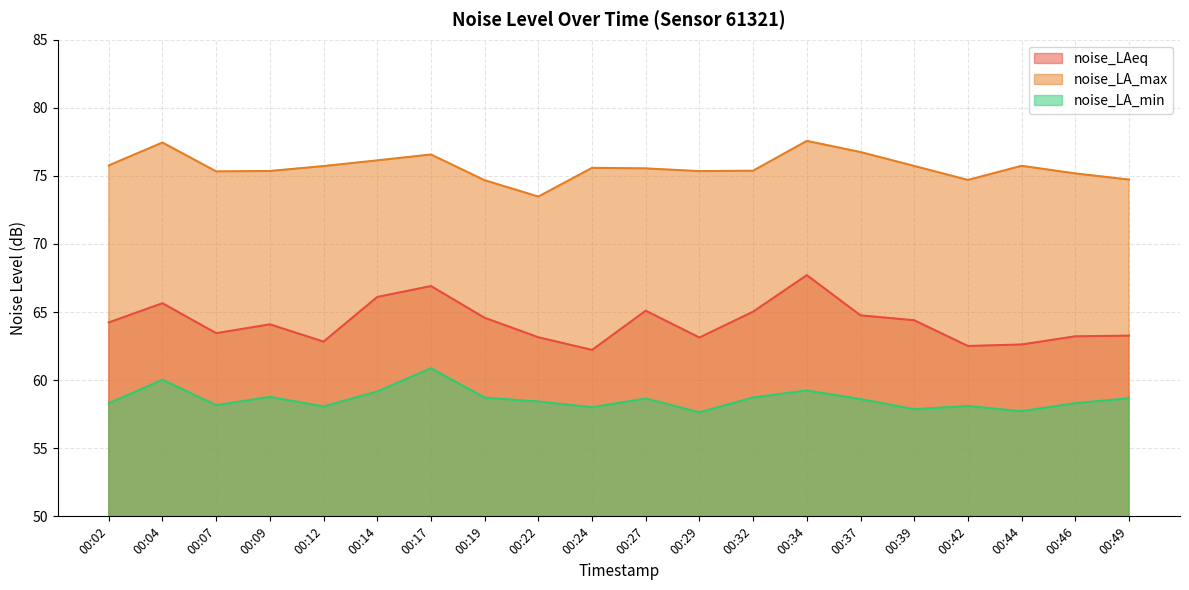

At which category is the sum across all series the highest?

00:34